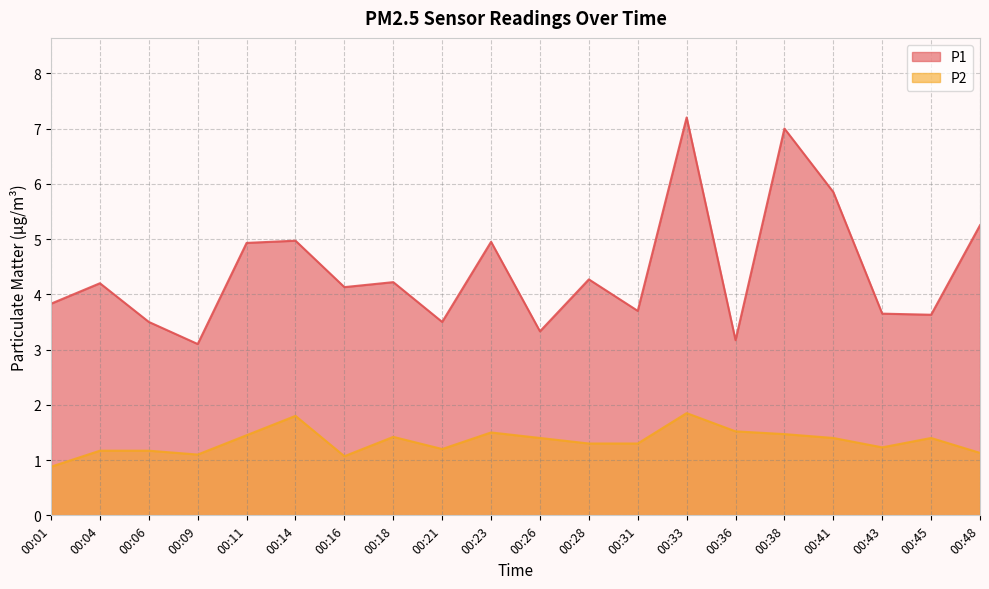

Which series has the largest total across all categories?

P1